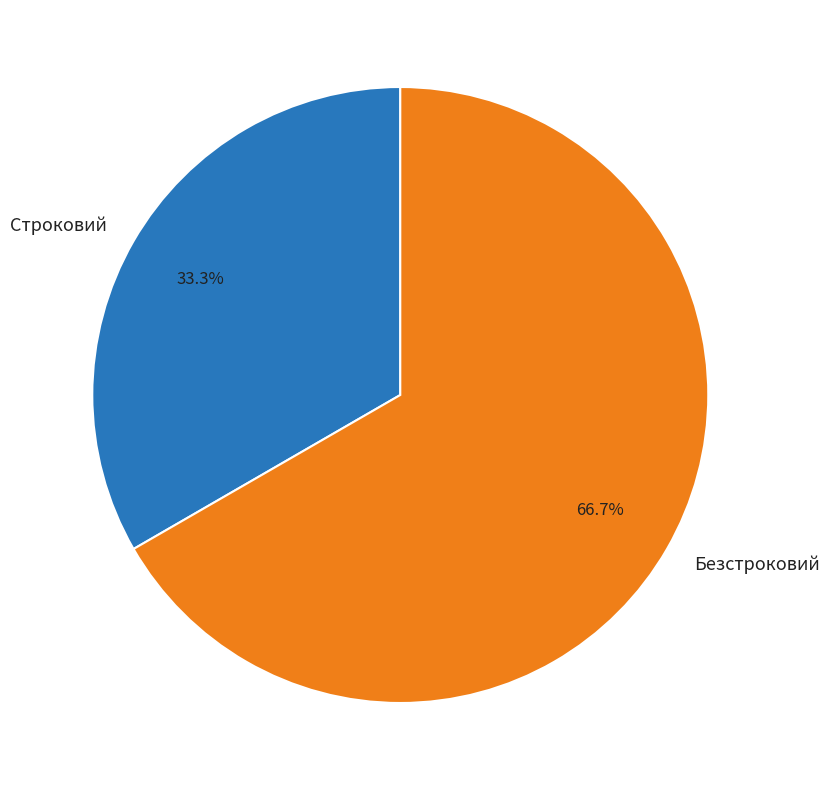

Rank the categories by value from highest to lowest.

Безстроковий, Строковий